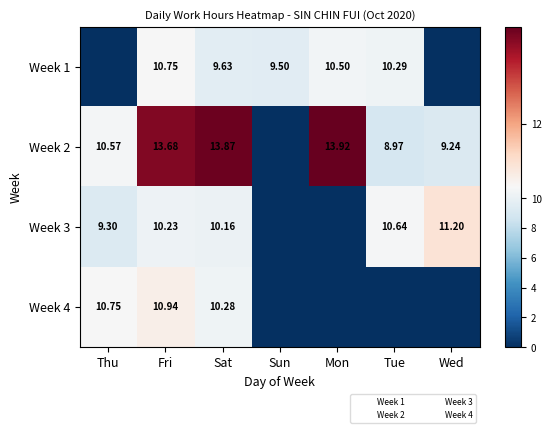

Count the number of categories in the chart.

7